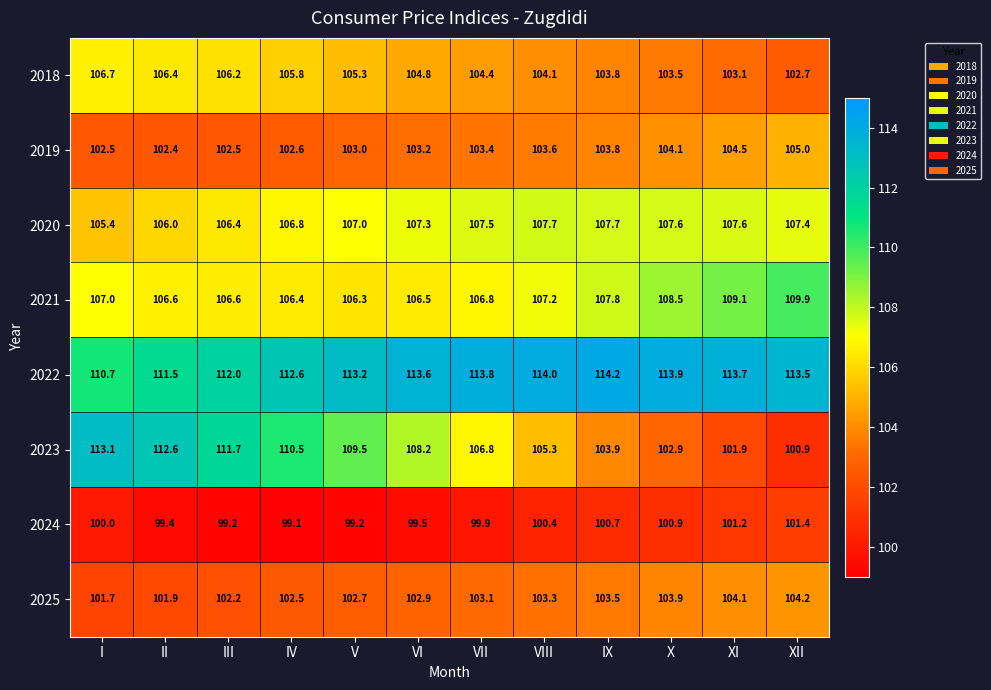

Where is 2024 nearest to the value 100?

I